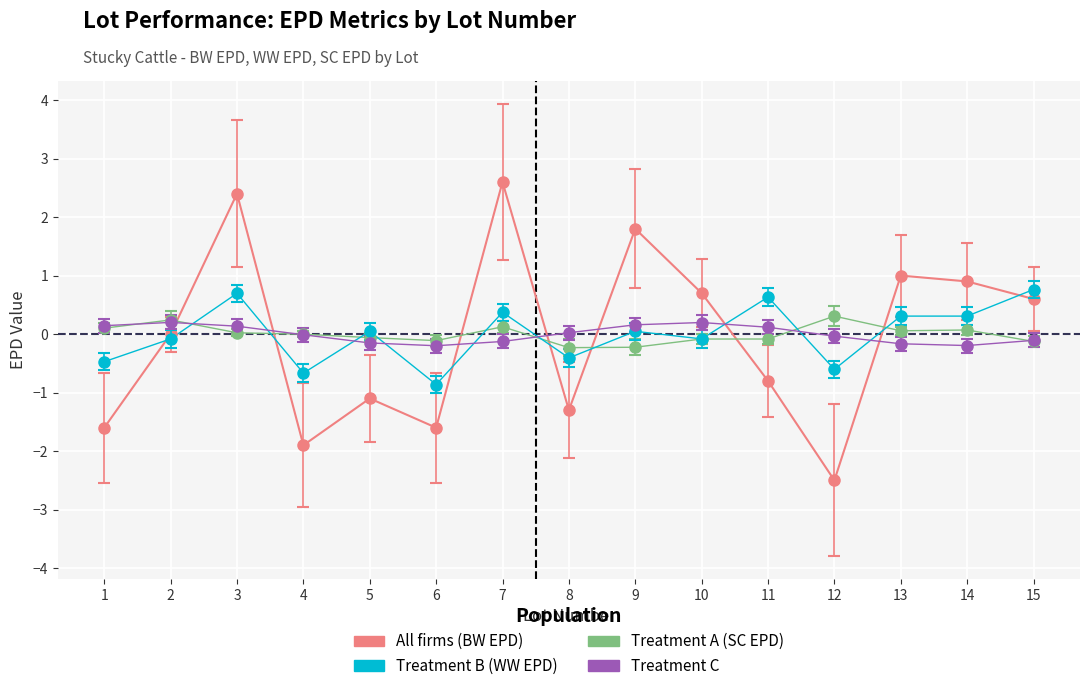

Rank the series by their maximum value, from highest to lowest.

All firms (BW EPD), Treatment B (WW EPD), Treatment A (SC EPD), Treatment C